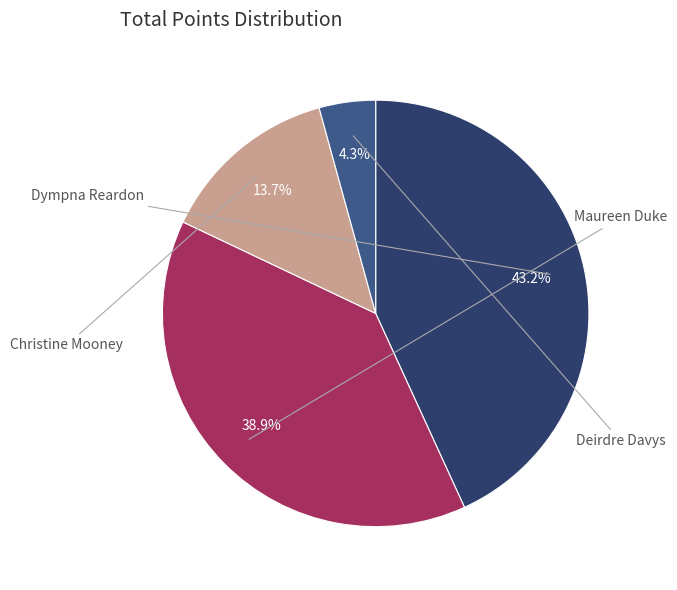

The Maureen Duke slice represents 32% of the pie. True or false?

False